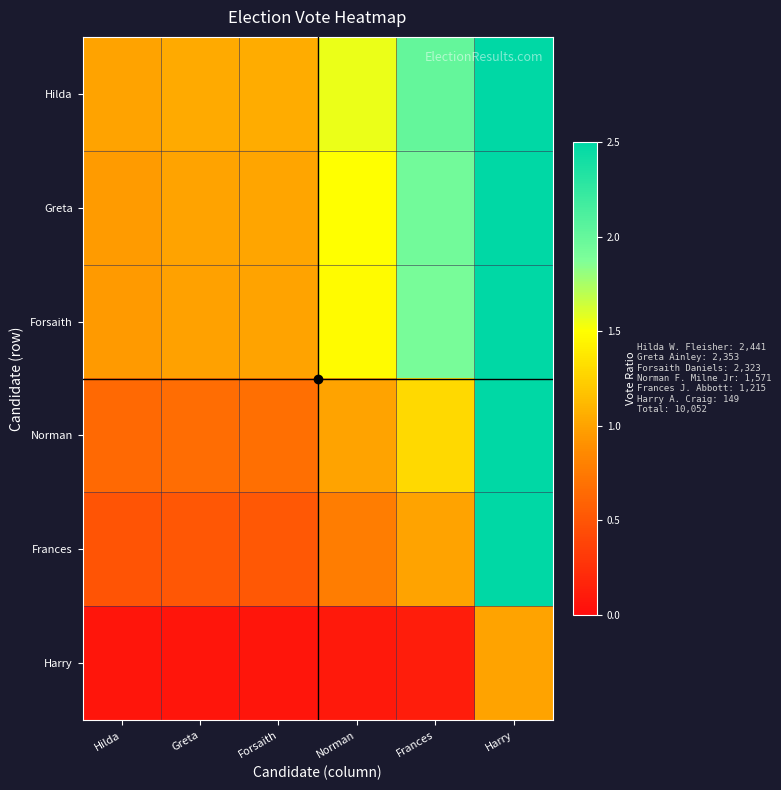

Between Norman and Hilda, which is larger?

Norman